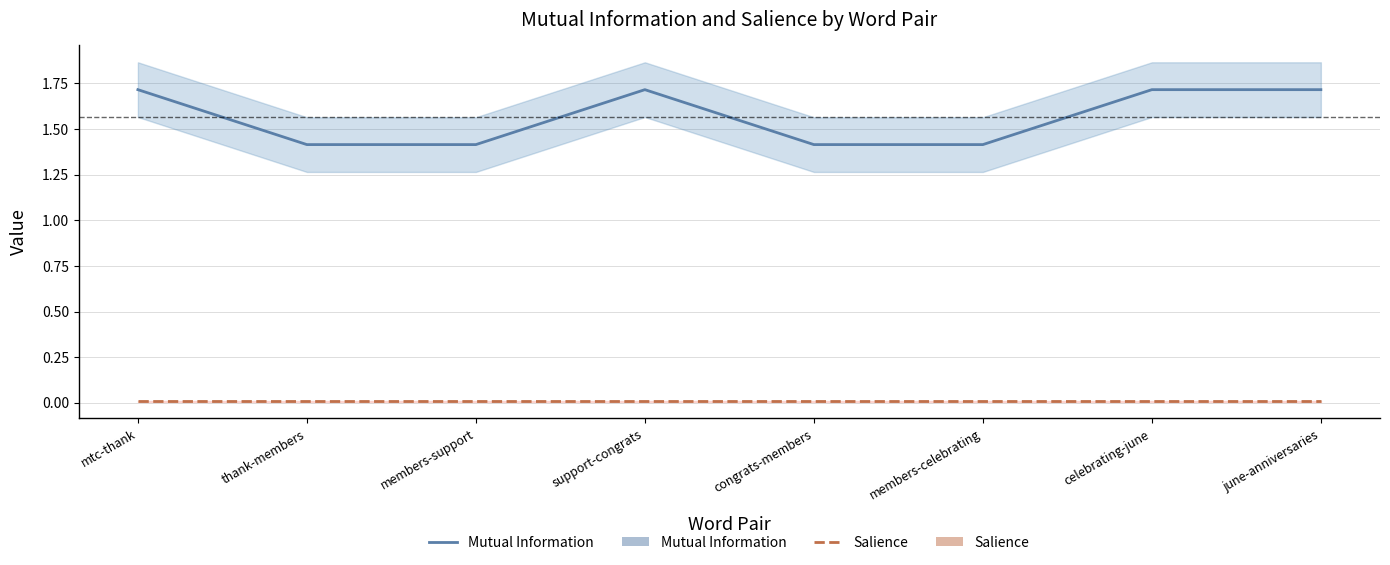

Count the number of data series in this chart.

2